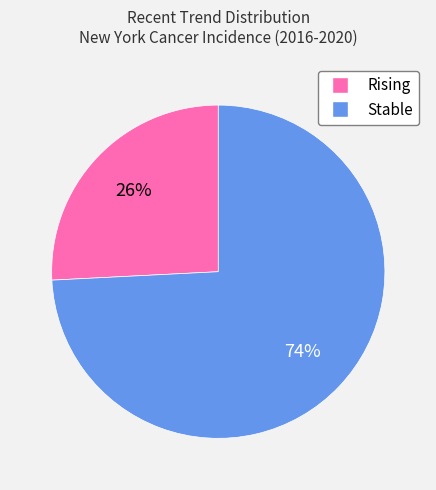

Does any single category account for the majority?

Yes